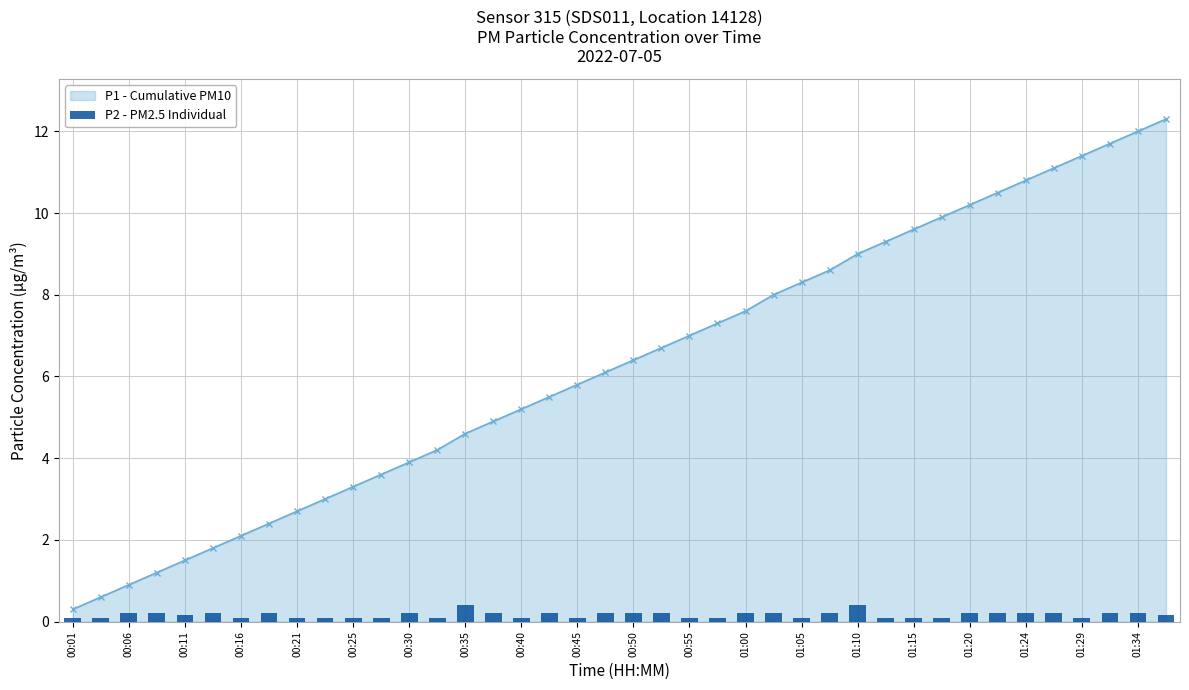

At which label is the value closest to 0?

00:01